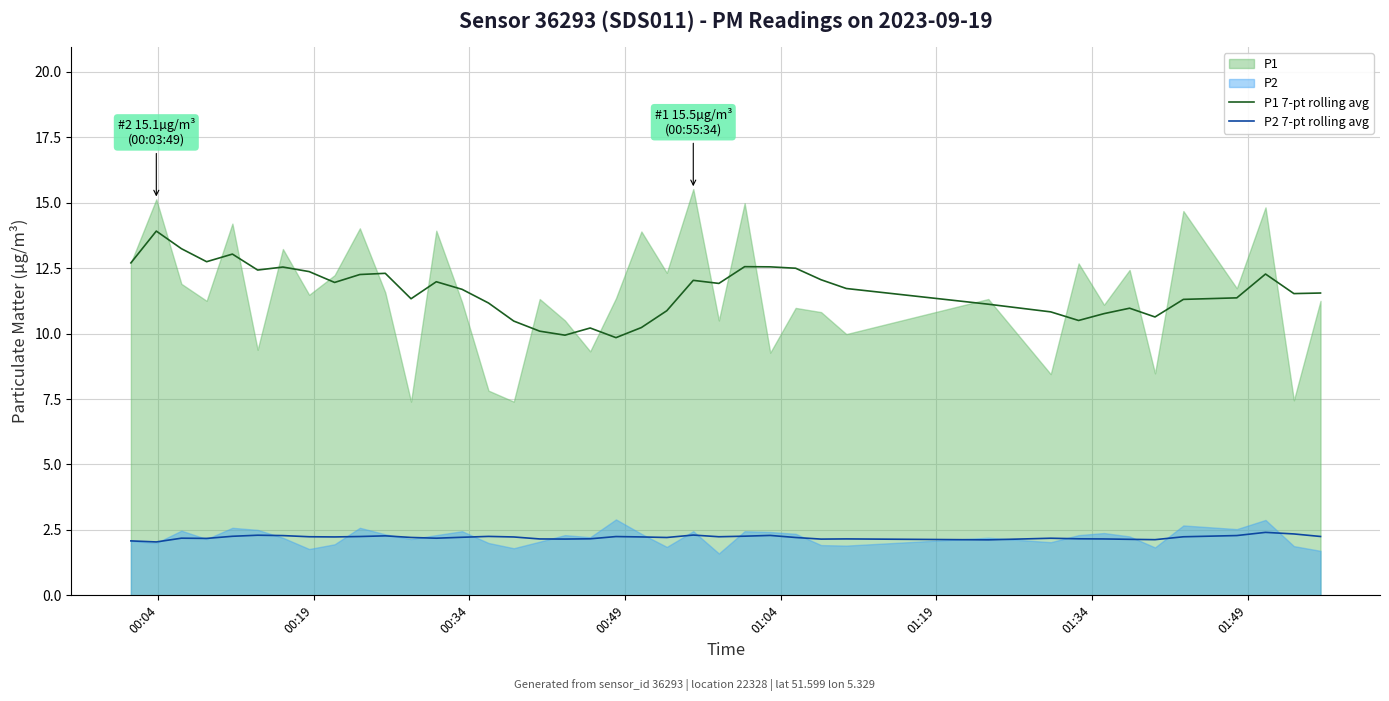

Reading left to right, extract all data points from this chart.

P1 7-pt rolling avg: 12.7	13.9	13.2	12.7	13.0	12.4	12.5	12.4	12.0	12.3	12.3	11.3	12.0	11.7	11.2	10.5	10.1	9.9	10.2	9.8	10.2	10.9	12.0	11.9	12.6	12.5	12.5	12.1	11.7	11.1	10.8	10.5	10.8	11.0	10.6	11.3	11.4	12.3	11.5	11.5
P2 7-pt rolling avg: 2.1	2.0	2.2	2.2	2.3	2.3	2.3	2.2	2.2	2.2	2.3	2.2	2.2	2.2	2.3	2.2	2.2	2.1	2.2	2.2	2.2	2.2	2.3	2.2	2.3	2.3	2.2	2.1	2.2	2.1	2.2	2.2	2.2	2.1	2.1	2.2	2.3	2.4	2.3	2.2